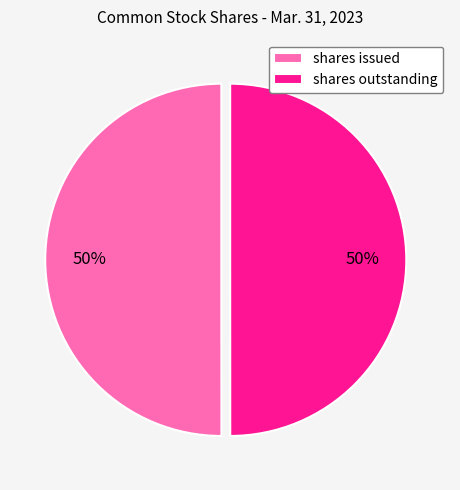

How many segments does this pie chart have?

2